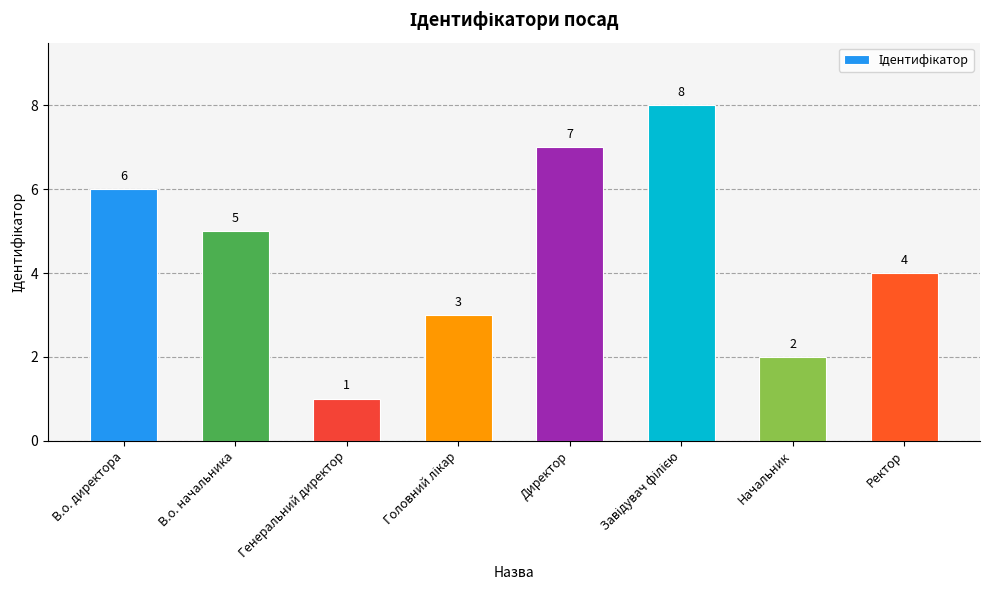

Are the bars grouped side by side (vs. stacked)?

No